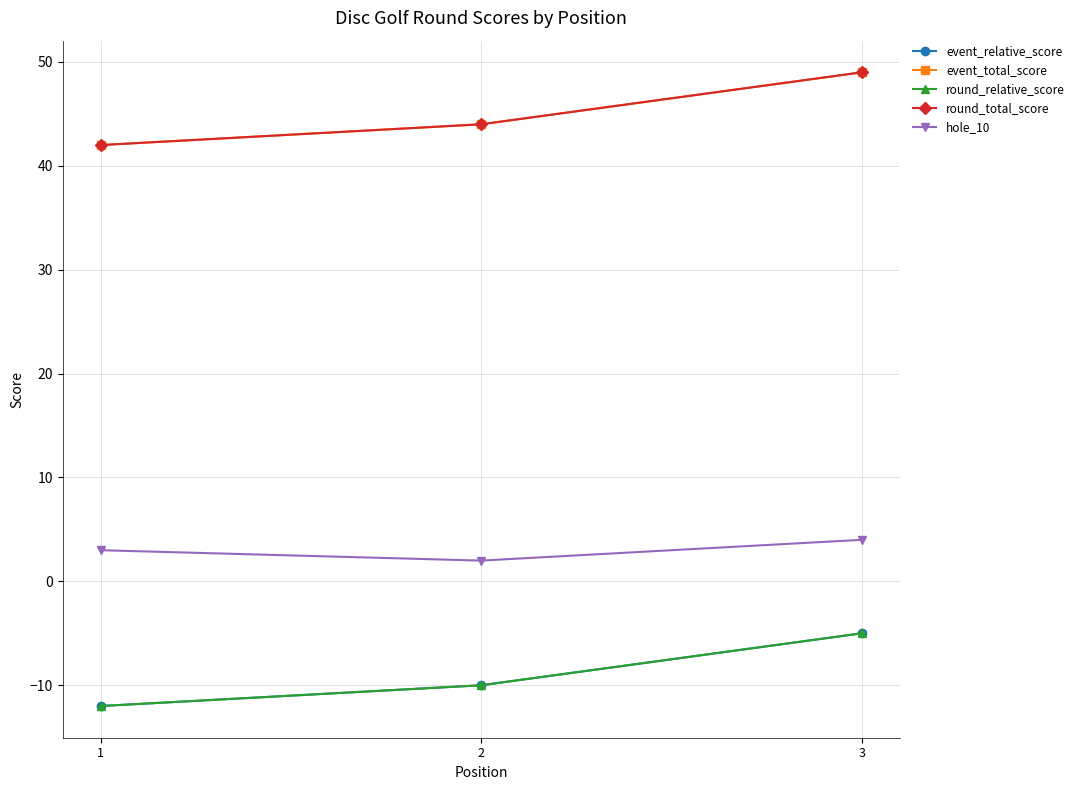

Is this an area chart (filled region under the line)?

No